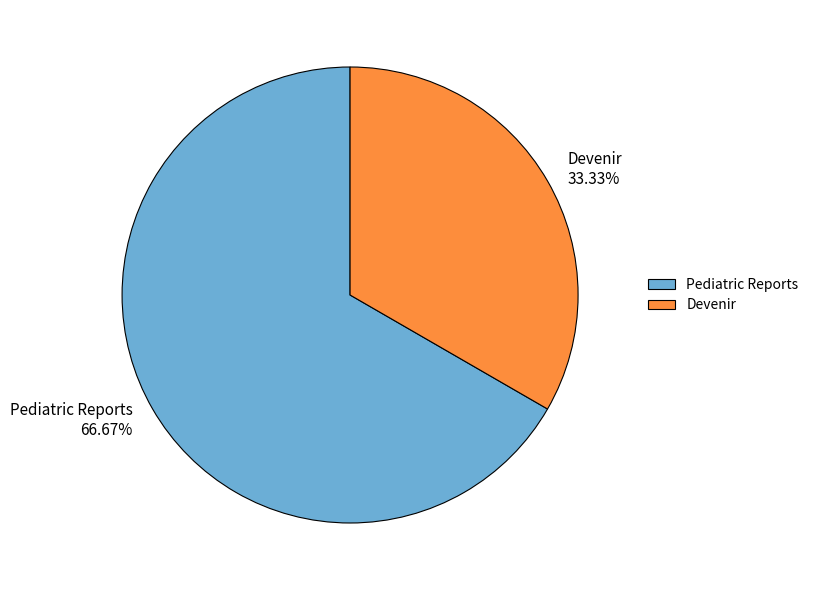

Count the number of slices in the pie.

2